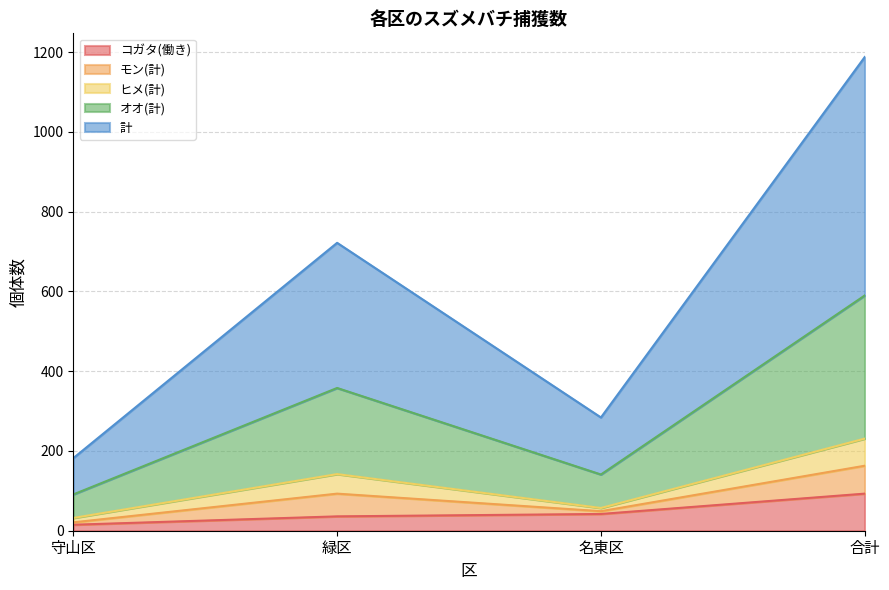

At how many categories does at least one series exceed 370?

2